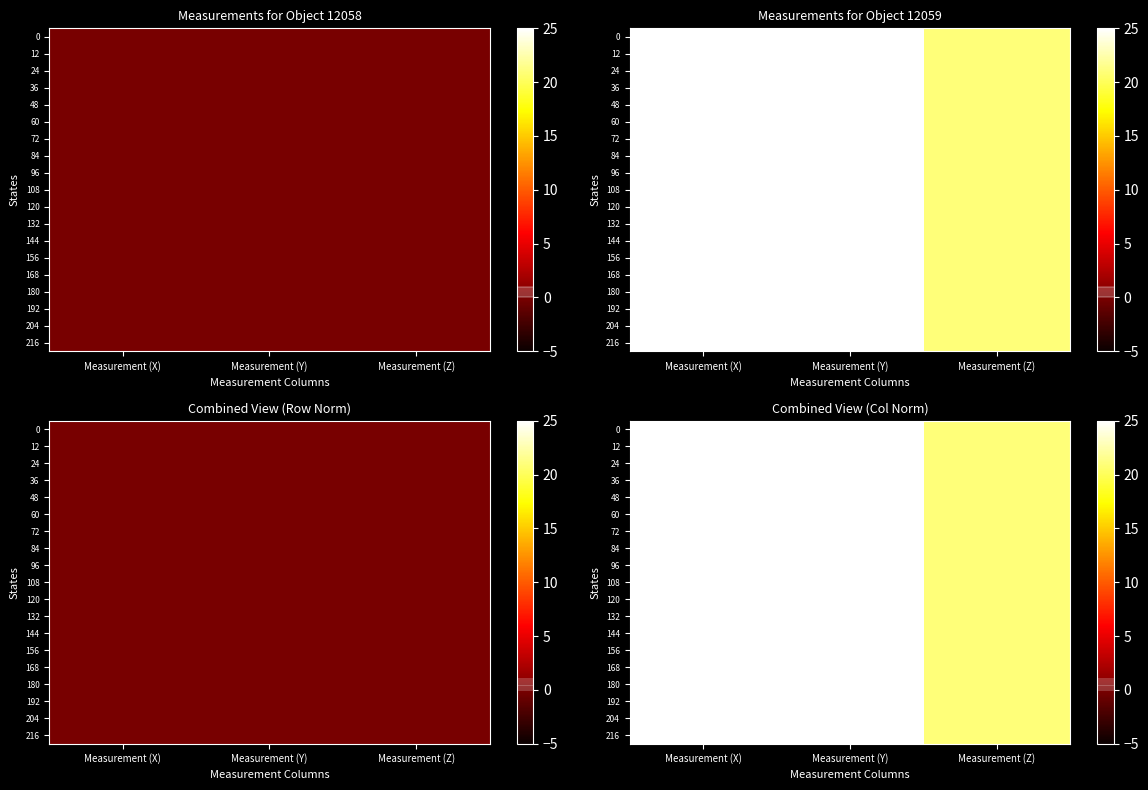

The 72 series shows 7 at Measurement (Z). True or false?

False